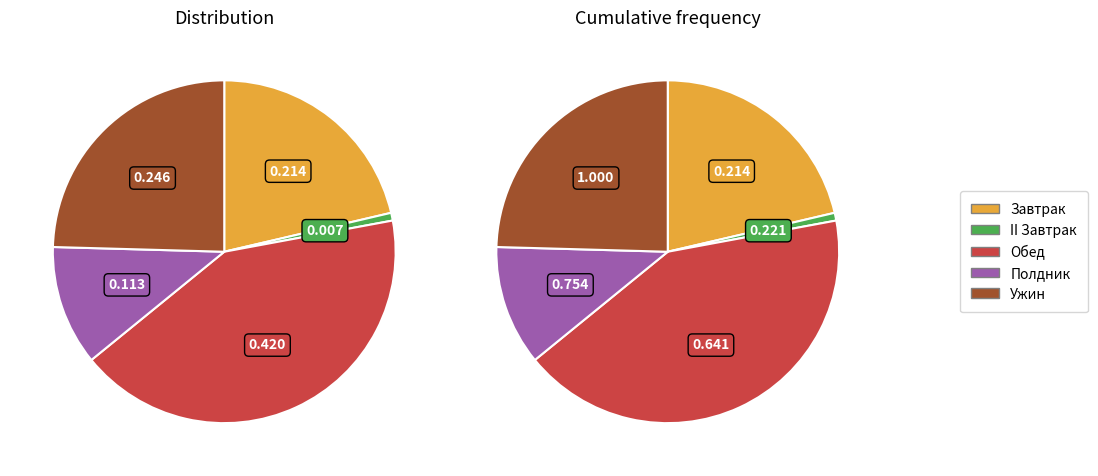

True or false: Ужин accounts for 14% of the total.

False